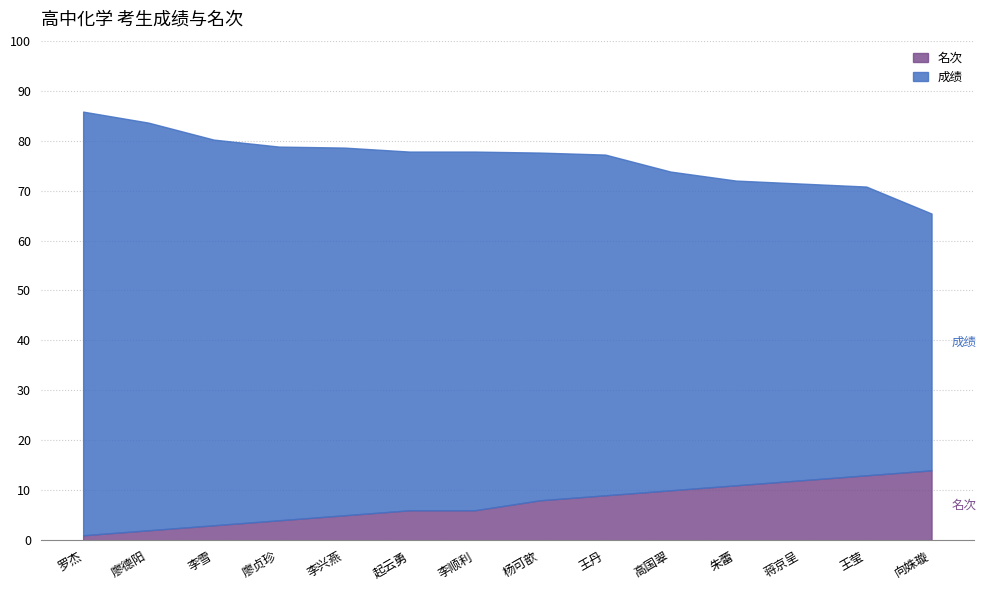

Between 李兴燕 and 王莹, which series saw the biggest shift?

名次